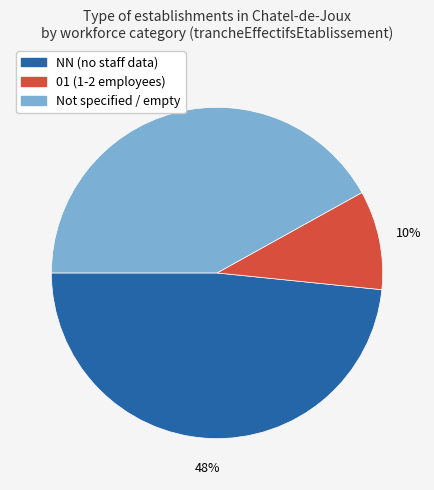

Is there a majority slice in this chart?

No